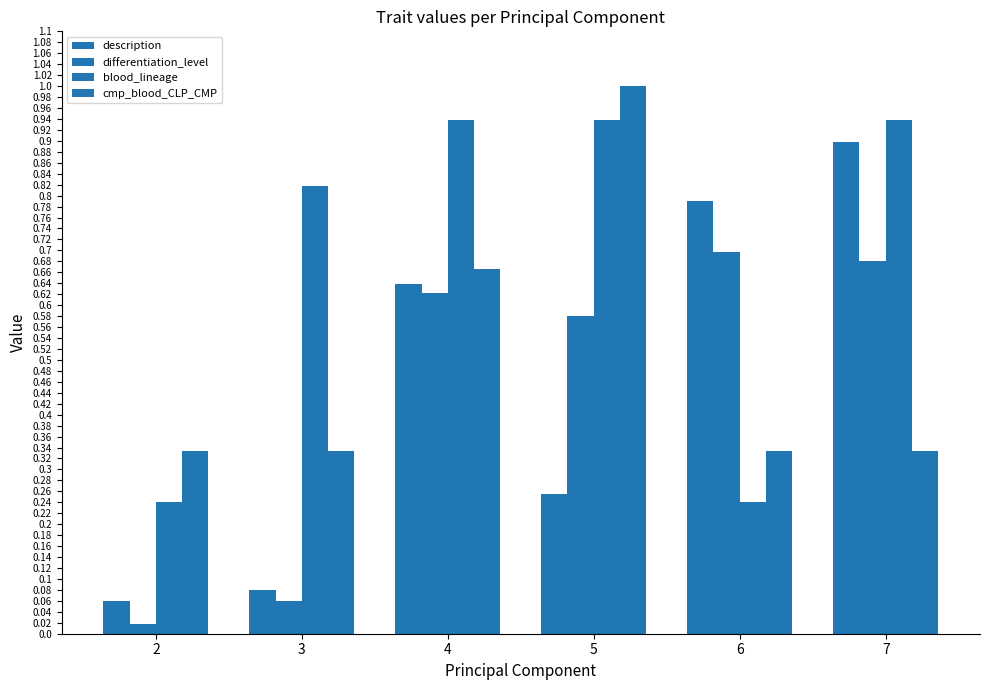

How many categories are shown in the chart?

6